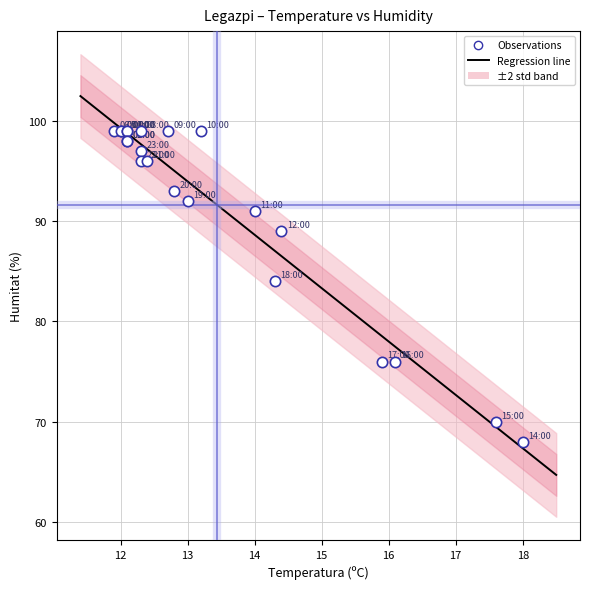

What Y value in the scatter plot is closest to 83?

84